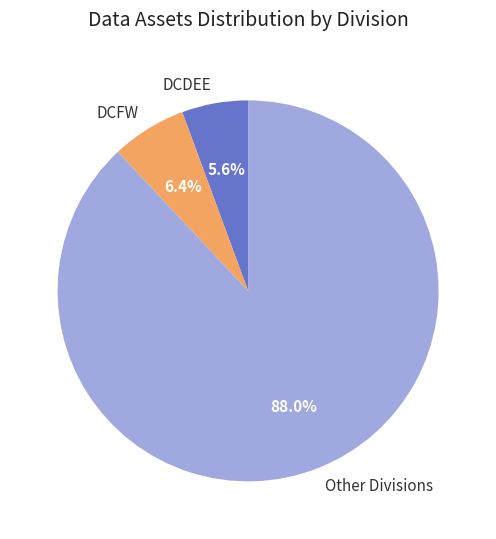

How many slices are in this pie chart?

3